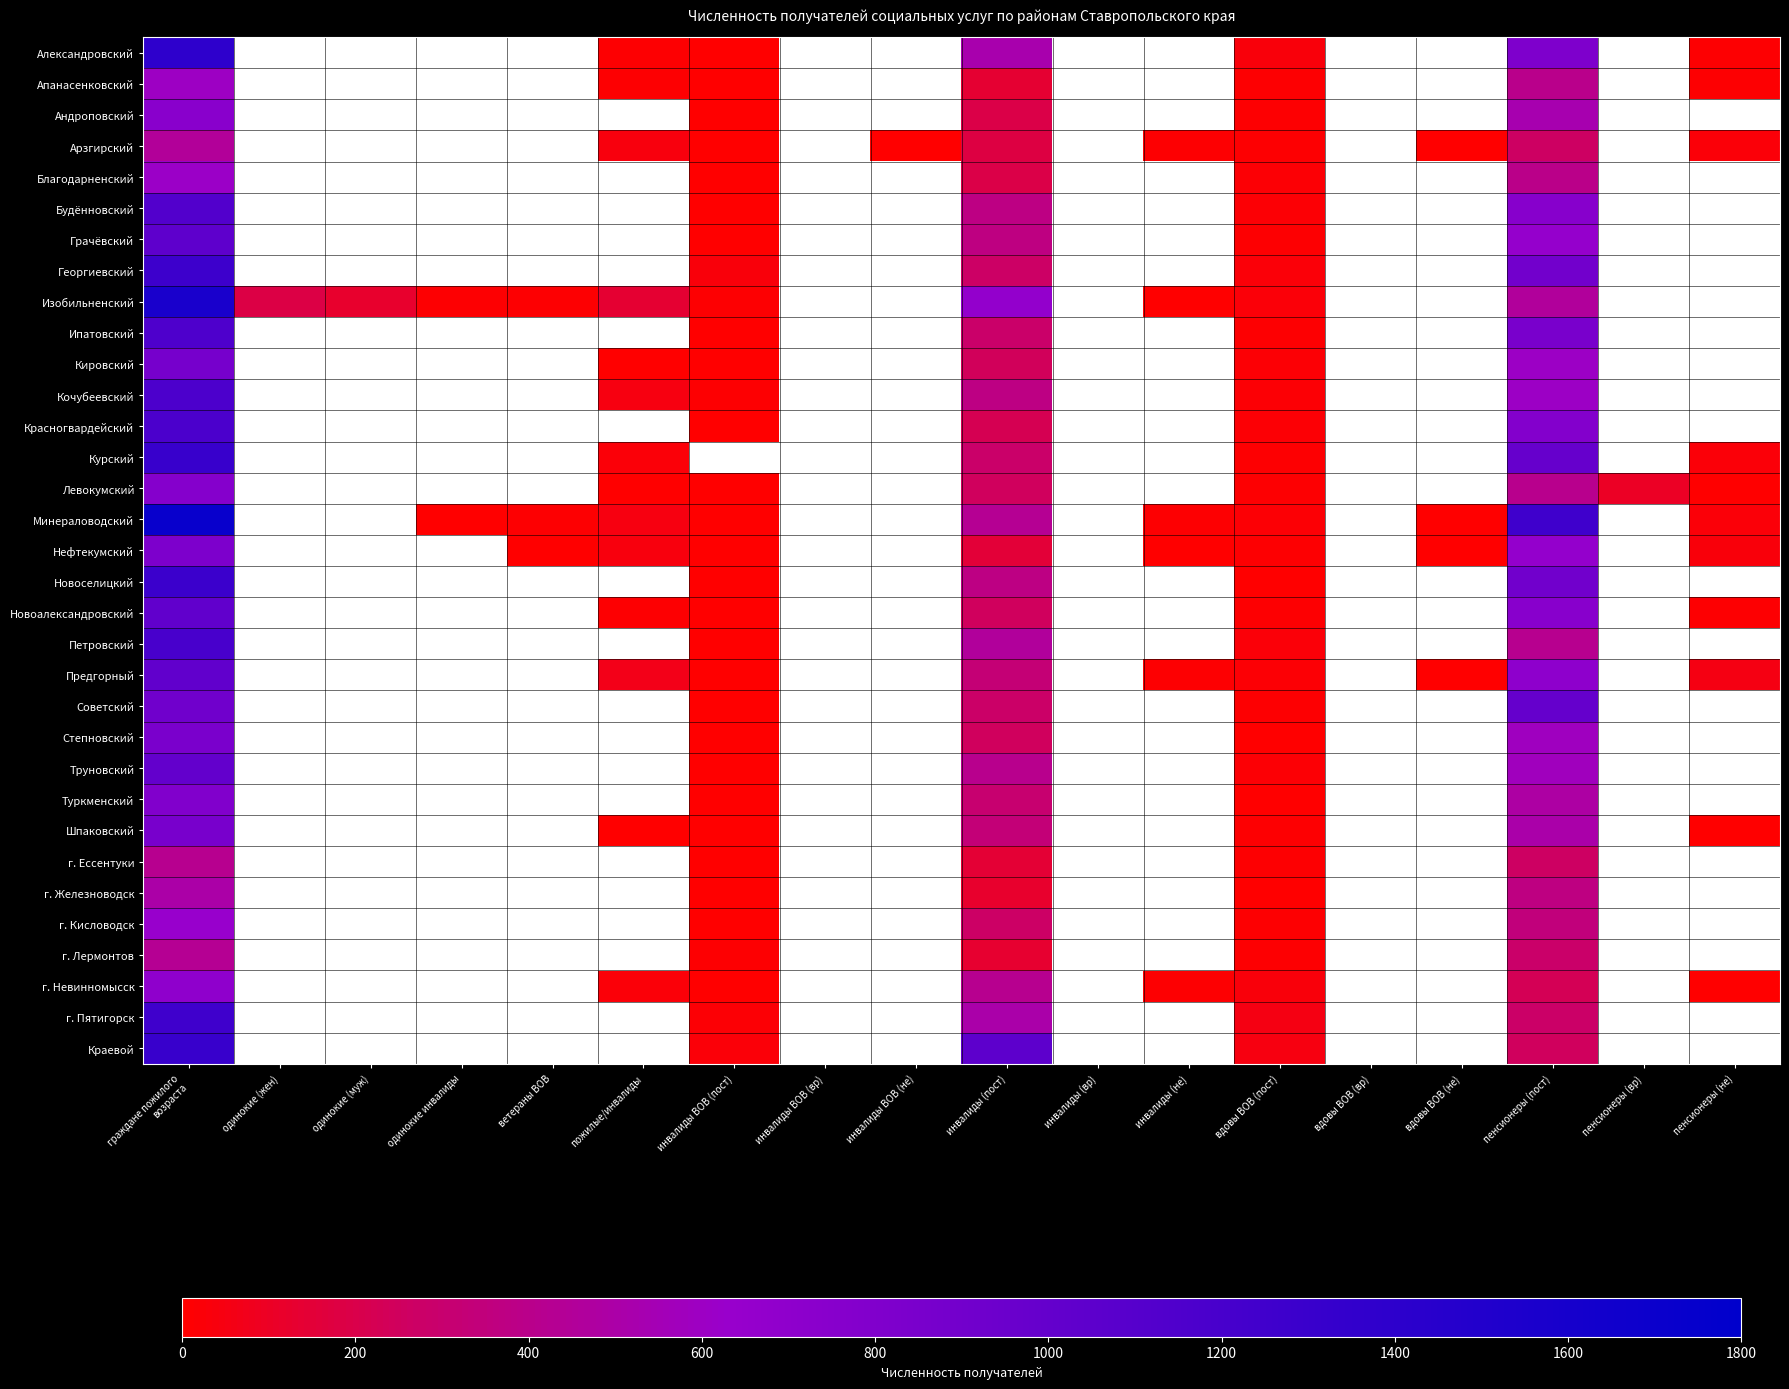

How many series are shown in this chart?

33